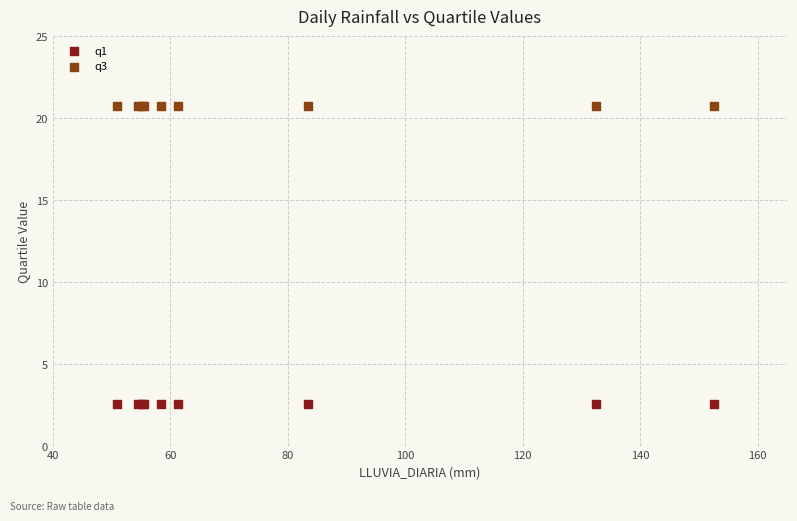

Which series contains the highest Y value?

q3